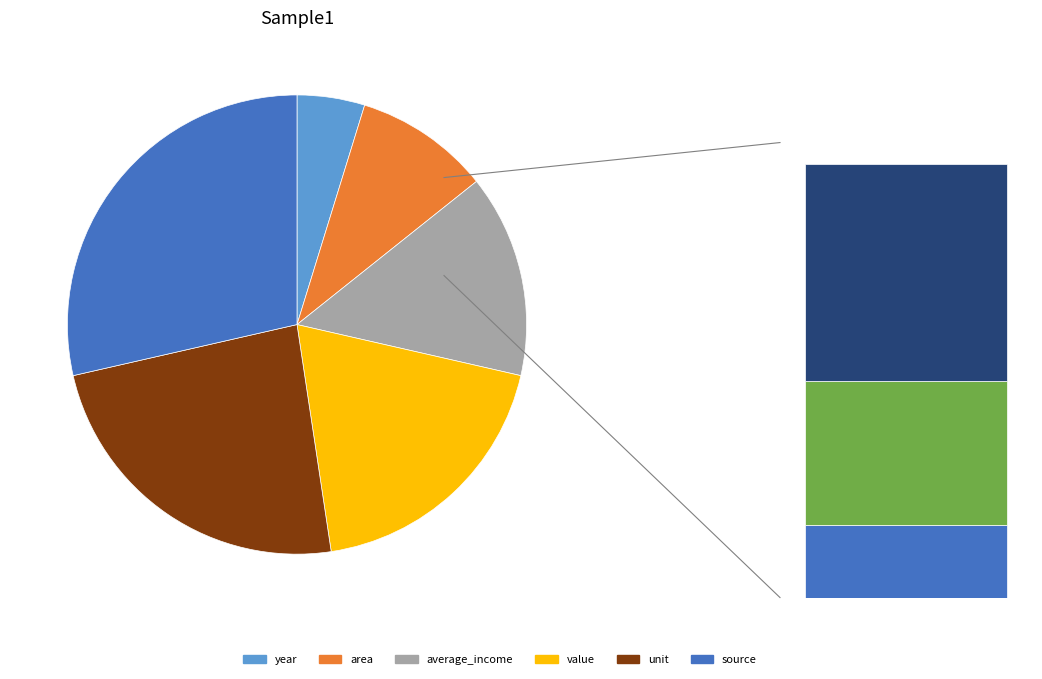

Which slice is the smallest?

year